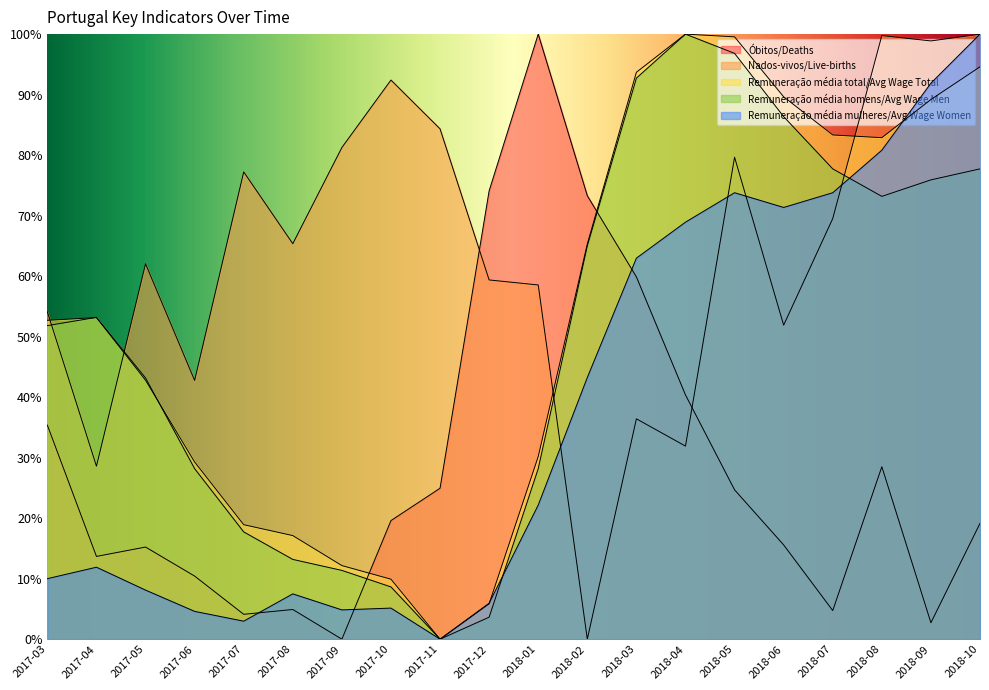

What is the difference between the highest and lowest values at 2017-04?

41.3